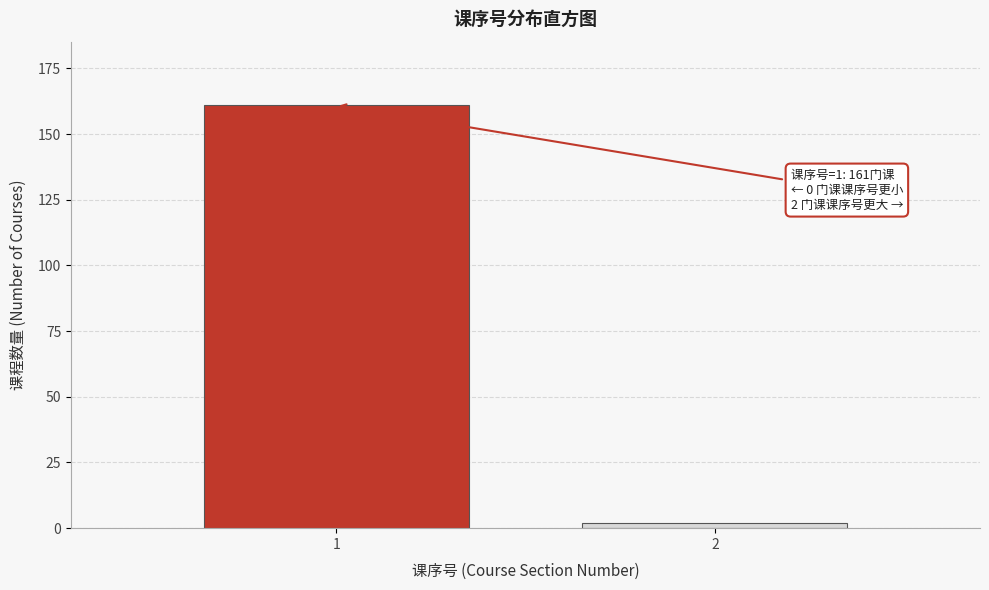

Reading left to right, transcribe all the data shown in this chart.

161	2